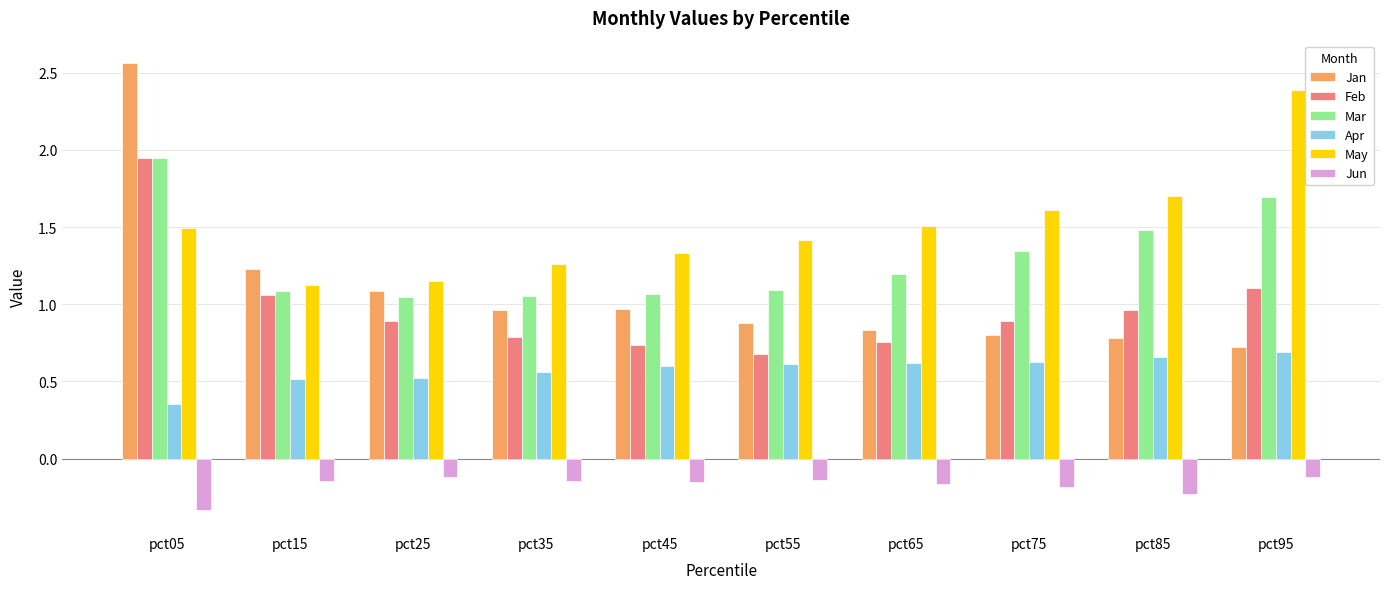

Is it true that Jun equals -0.3 at pct65?

False